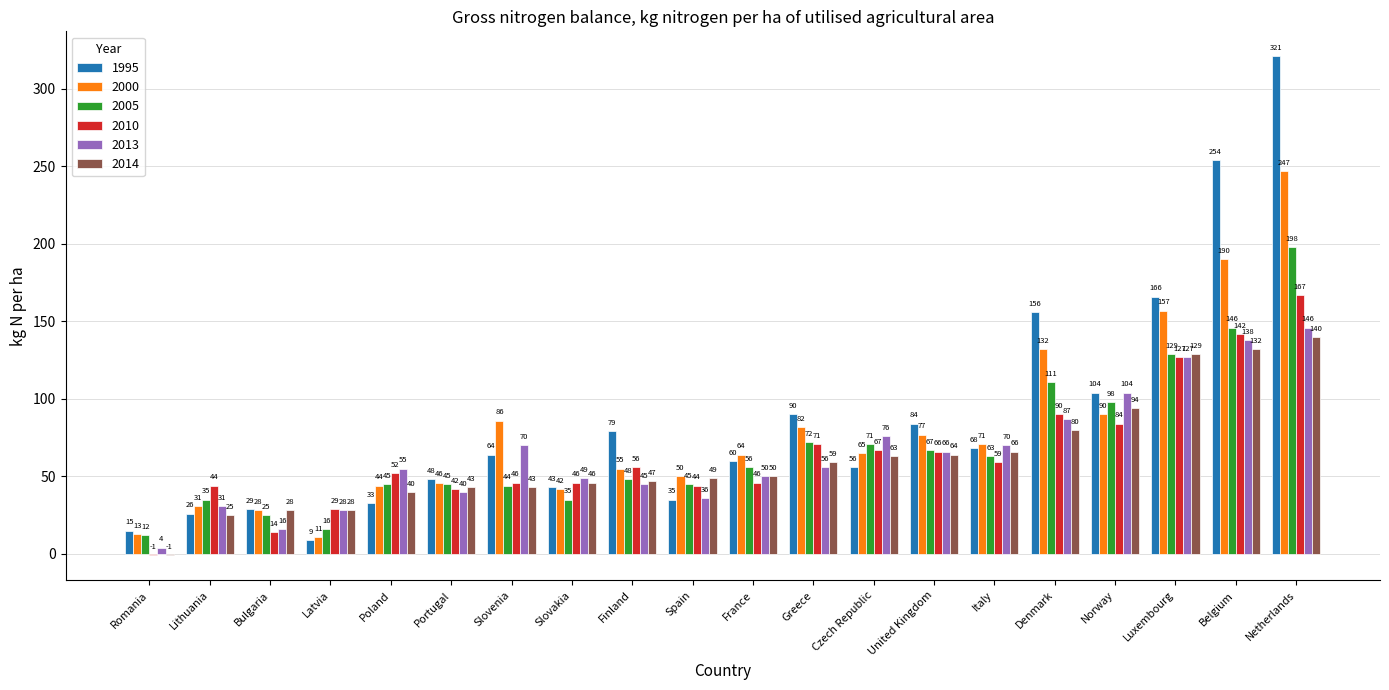

What is the sum of the 2013 values at Norway and Luxembourg?

231